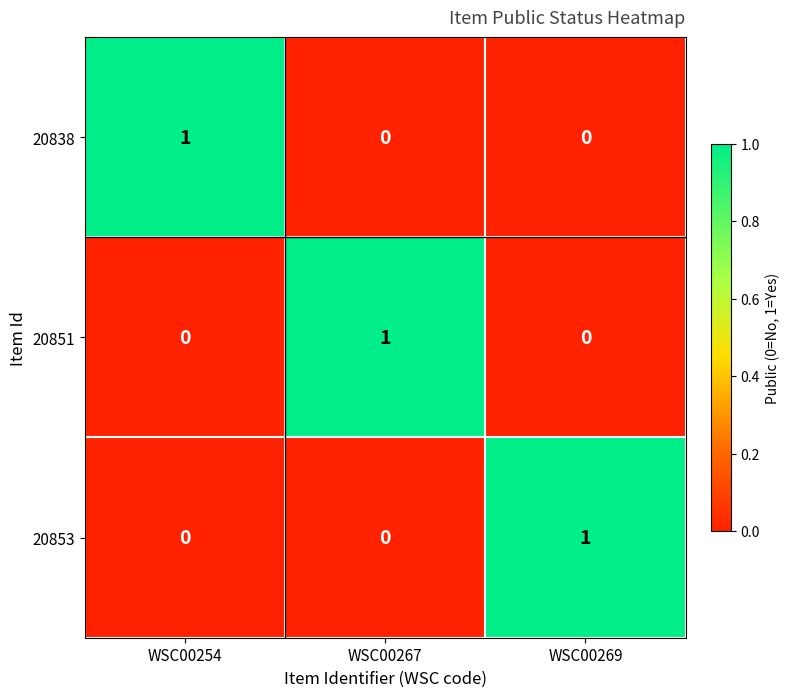

How many distinct data groups are displayed?

3